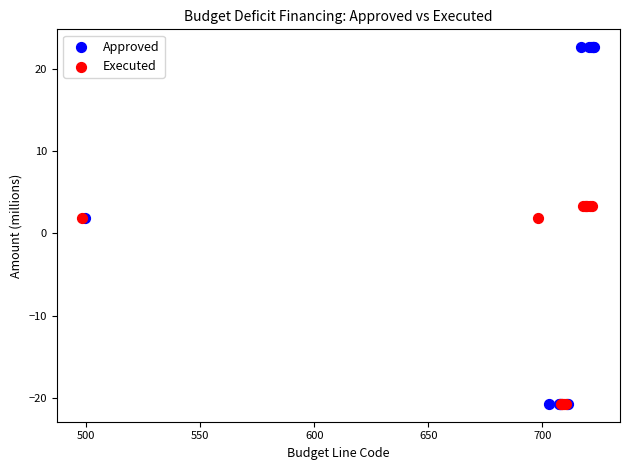

What are all the series names shown in the legend?

Approved, Executed